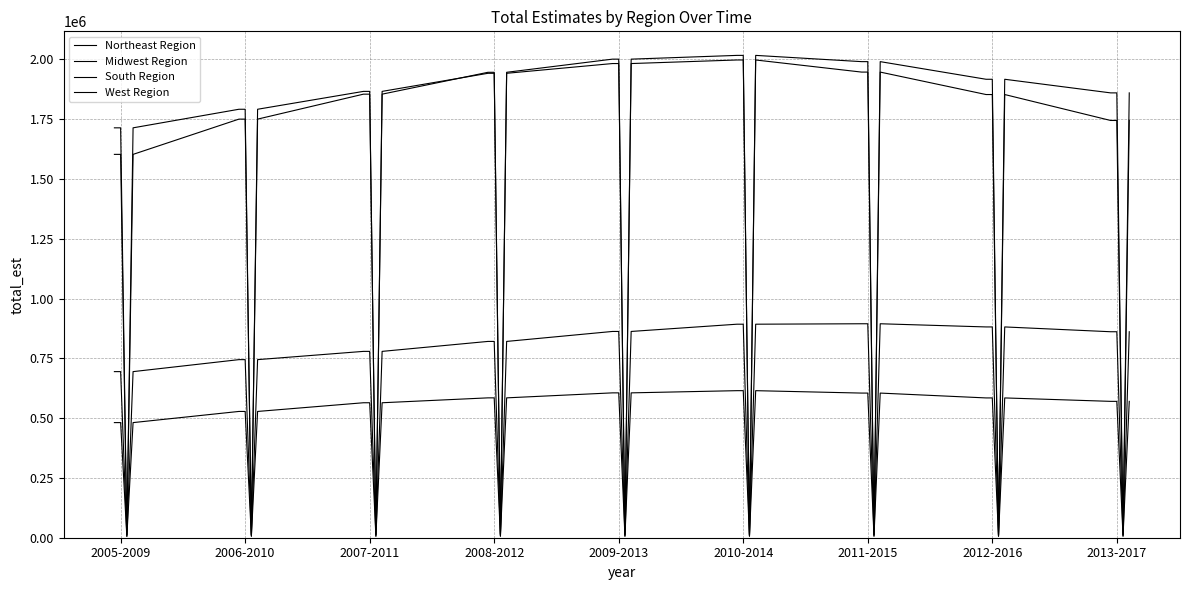

Reading left to right, list all the values displayed in this chart.

Northeast Region: 694394.0	694394.0	6125.2	694394.0	744506.0	744506.0	6821.9	744506.0	779017.0	779017.0	6572.6	779017.0	820654.0	820654.0	7001.8	820654.0	862352.0	862352.0	6935.6	862352.0	892646.0	892646.0	7874.2	892646.0	894494.0	894494.0	7462.0	894494.0	881215.0	881215.0	6409.1	881215.0	861137.0	861137.0	7096.7	861137.0
Midwest Region: 481277.0	481277.0	5480.9	481277.0	527934.0	527934.0	6200.0	527934.0	564254.0	564254.0	6203.0	564254.0	584719.0	584719.0	6324.6	584719.0	605607.0	605607.0	6064.4	605607.0	614769.0	614769.0	5792.7	614769.0	604700.0	604700.0	6096.1	604700.0	584426.0	584426.0	6128.9	584426.0	570102.0	570102.0	6378.1	570102.0
South Region: 1602614.0	1602614.0	11908.2	1602614.0	1749993.0	1749993.0	12804.9	1749993.0	1854335.0	1854335.0	13642.0	1854335.0	1945748.0	1945748.0	14359.9	1945748.0	2000757.0	2000757.0	14561.7	2000757.0	2016460.0	2016460.0	13405.5	2016460.0	1990321.0	1990321.0	13606.1	1990321.0	1916617.0	1916617.0	12877.8	1916617.0	1859707.0	1859707.0	14101.5	1859707.0
West Region: 1713587.0	1713587.0	12538.6	1713587.0	1791248.0	1791248.0	12556.8	1791248.0	1865948.0	1865948.0	13212.2	1865948.0	1941583.0	1941583.0	13093.0	1941583.0	1982337.0	1982337.0	11668.7	1982337.0	1997235.0	1997235.0	11718.5	1997235.0	1946642.0	1946642.0	12670.5	1946642.0	1852774.0	1852774.0	11512.5	1852774.0	1744375.0	1744375.0	12137.4	1744375.0